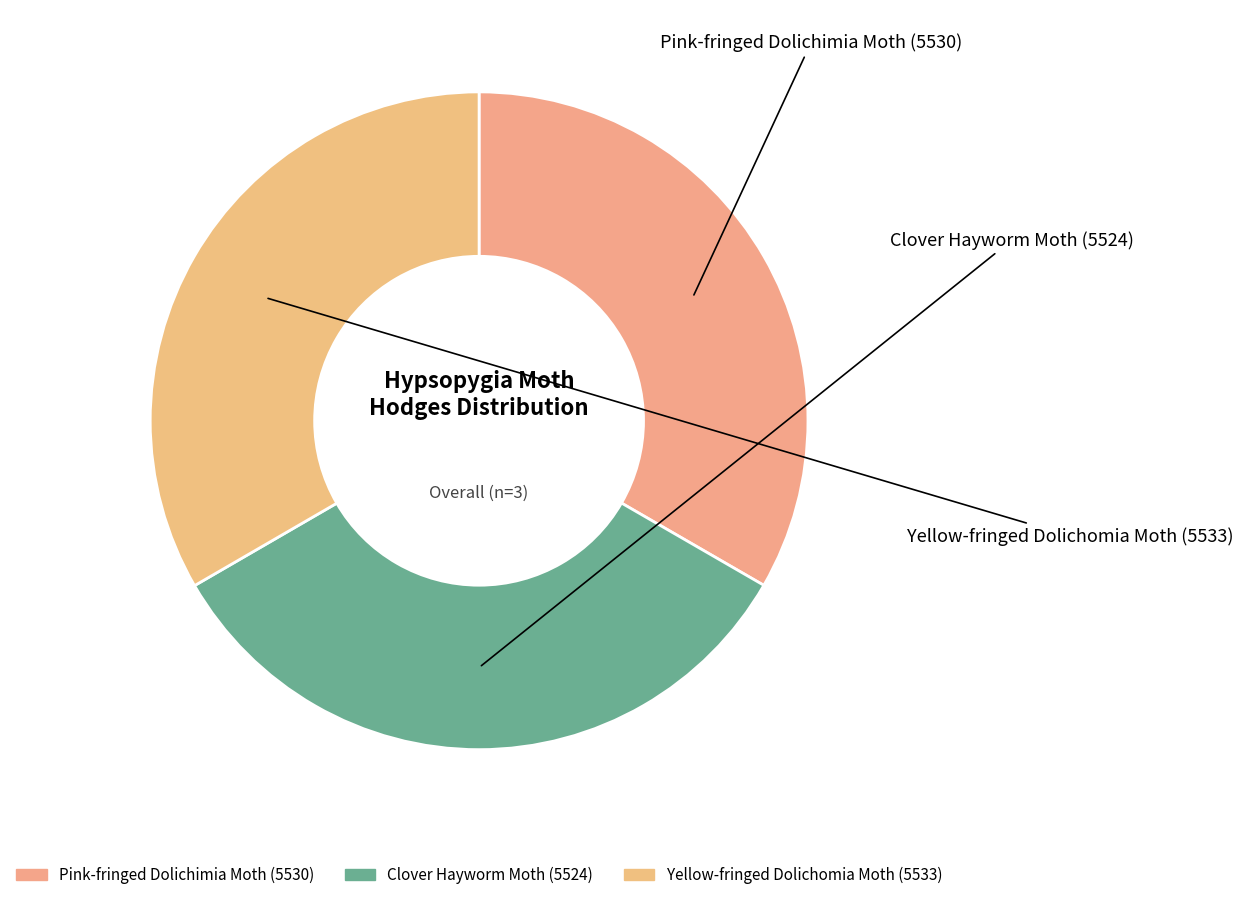

Combined, do Clover Hayworm Moth and Yellow-fringed Dolichomia Moth account for over 50%?

Yes